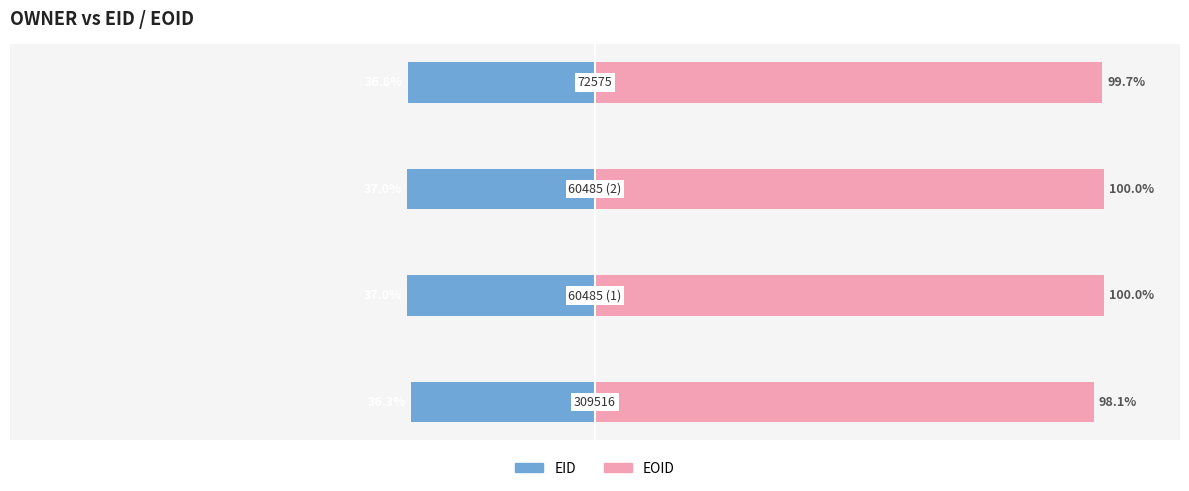

The EID series shows -61.4 at 0. True or false?

False